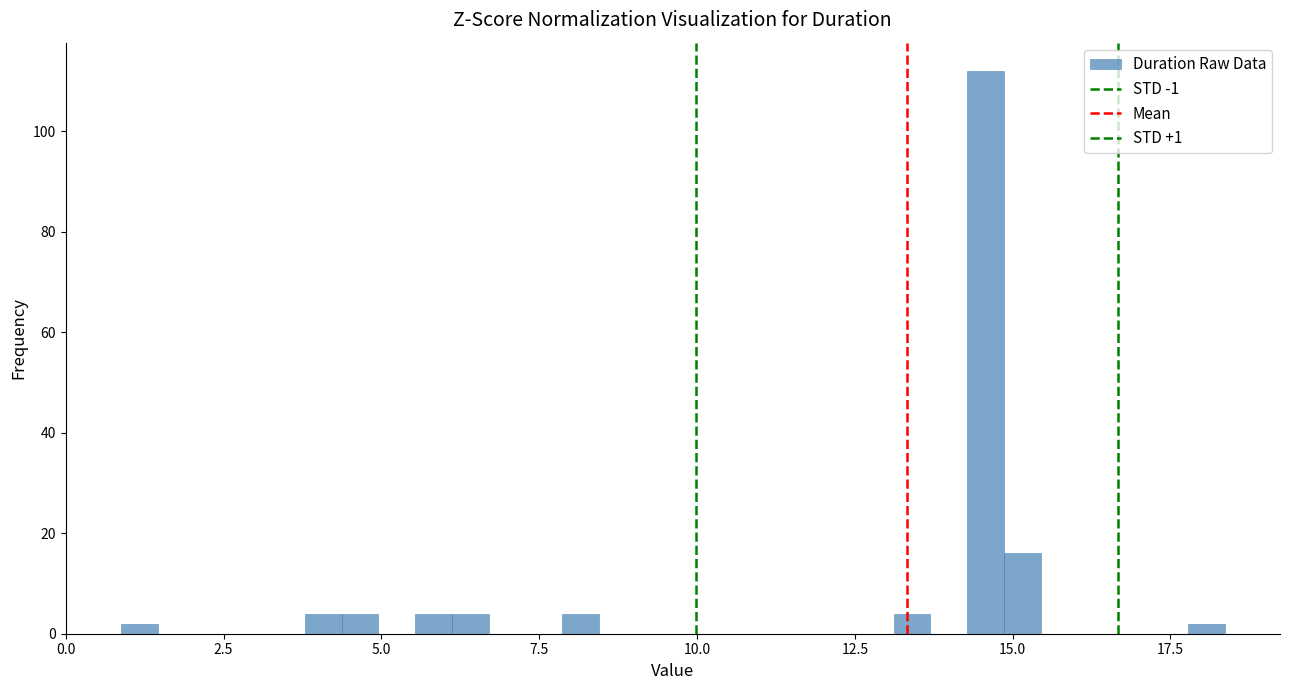

Around what value on the x-axis is the tallest bar? Give the approximate position of its centre, as read against the axis.

14.5